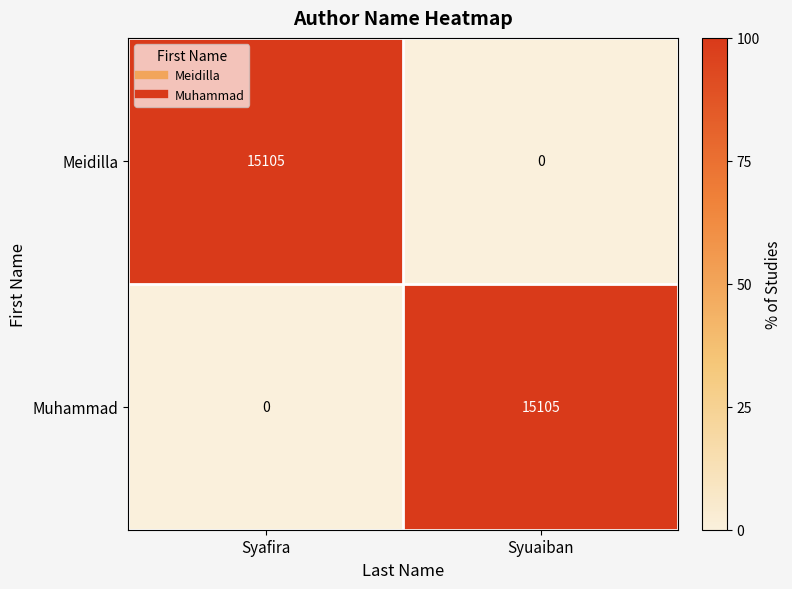

Is it true that Muhammad equals 15105 at Syuaiban?

True